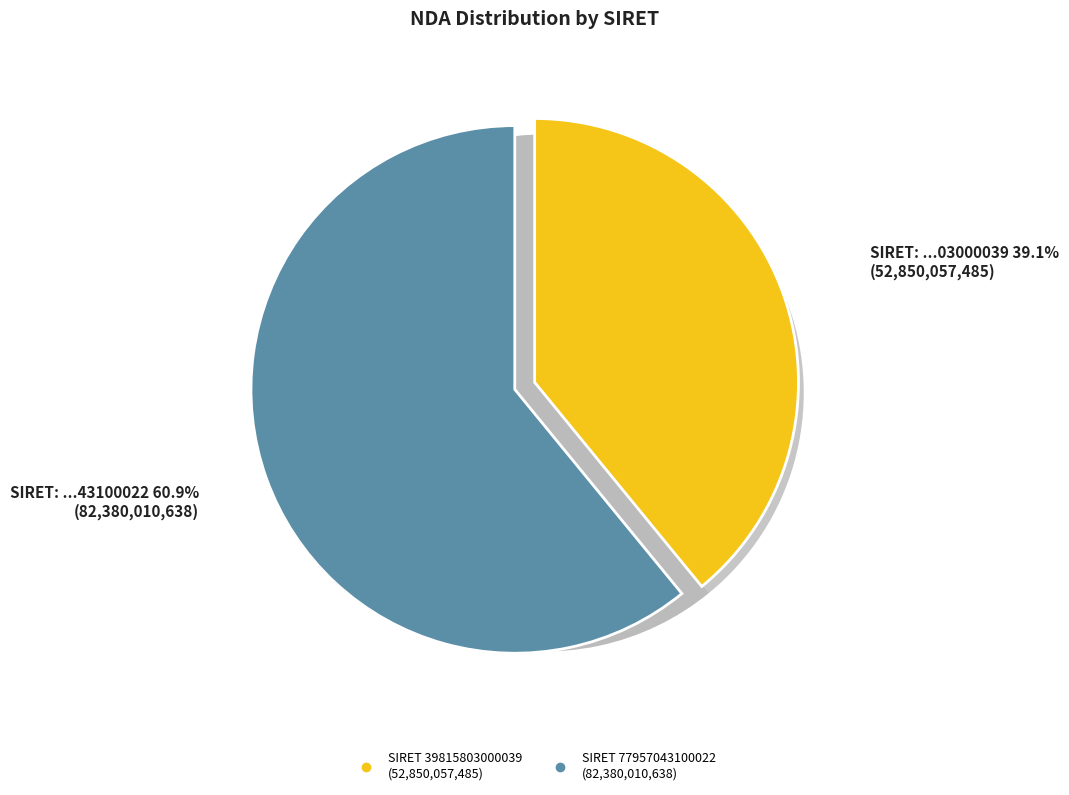

To the nearest percent, what percentage of the pie is 39815803000039?

39%